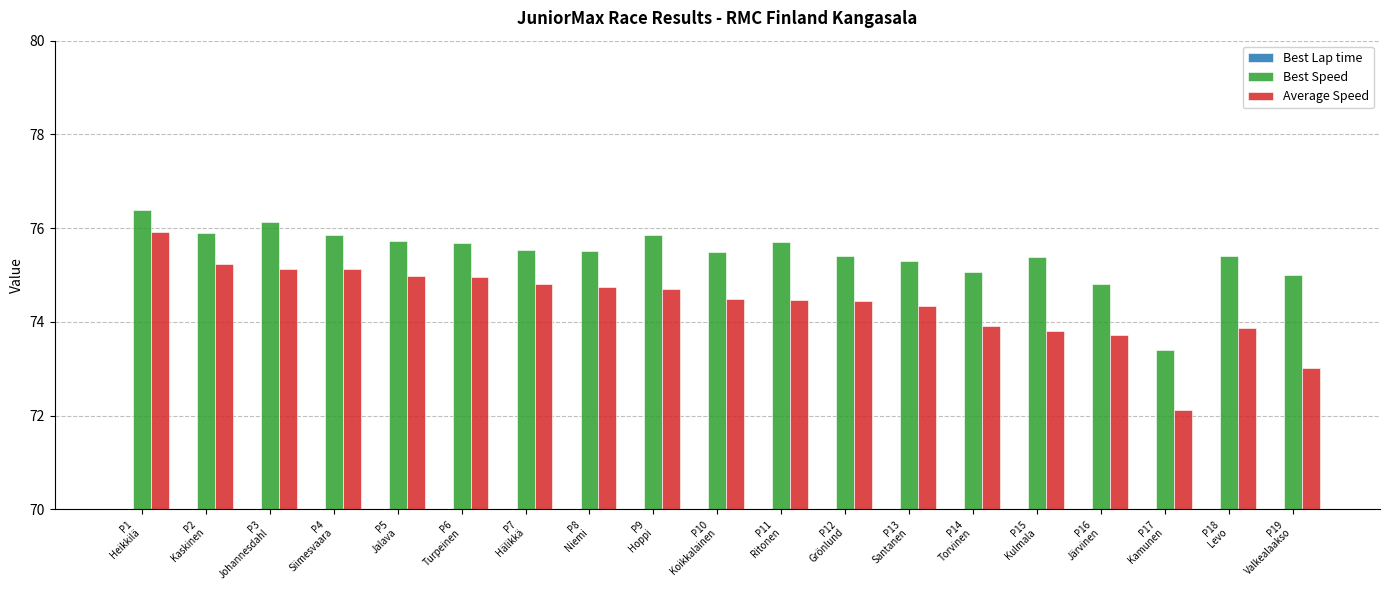

What is the spread (max minus min) of values at P8
Niemi?

23.5